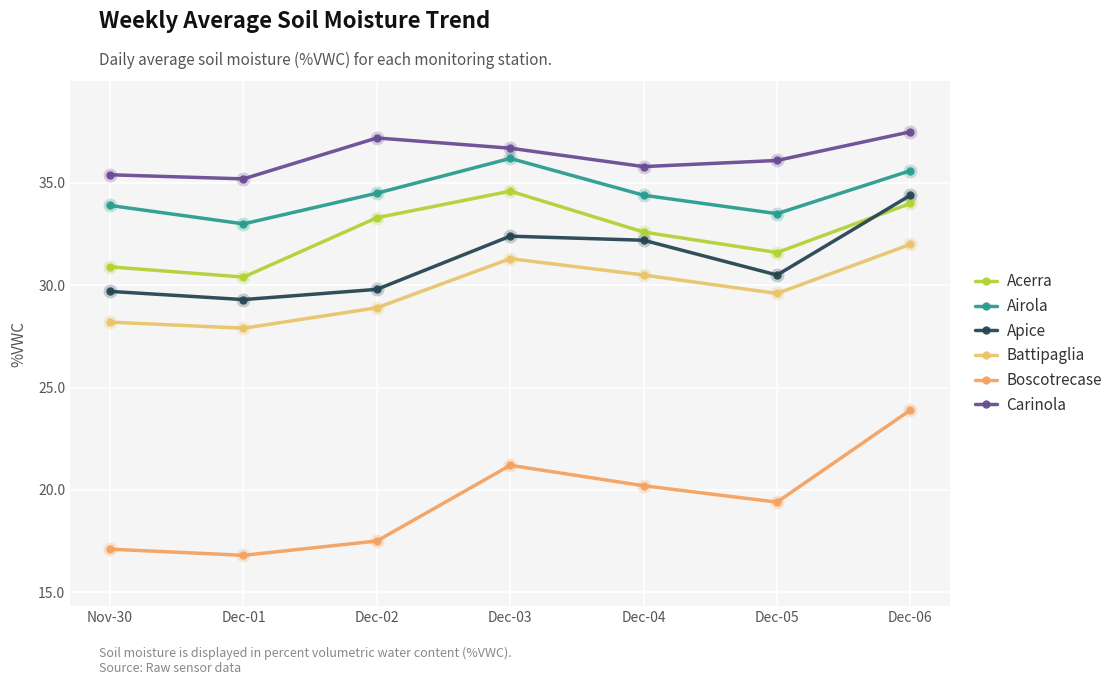

List the series in order of their peak value, highest first.

Carinola, Airola, Acerra, Apice, Battipaglia, Boscotrecase